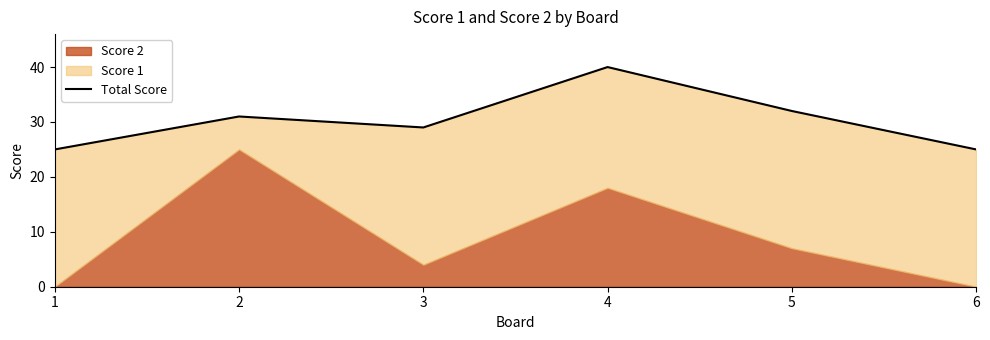

What is the value of the 3rd point from the left?

29